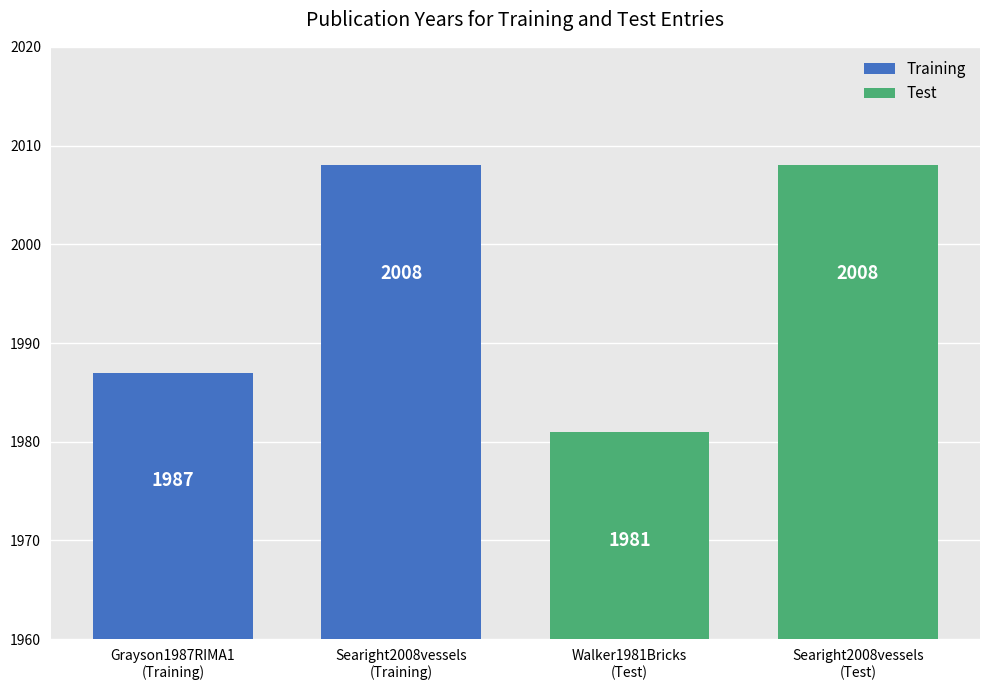

The value of Training at Grayson1987RIMA1 is 3294. True or false?

False